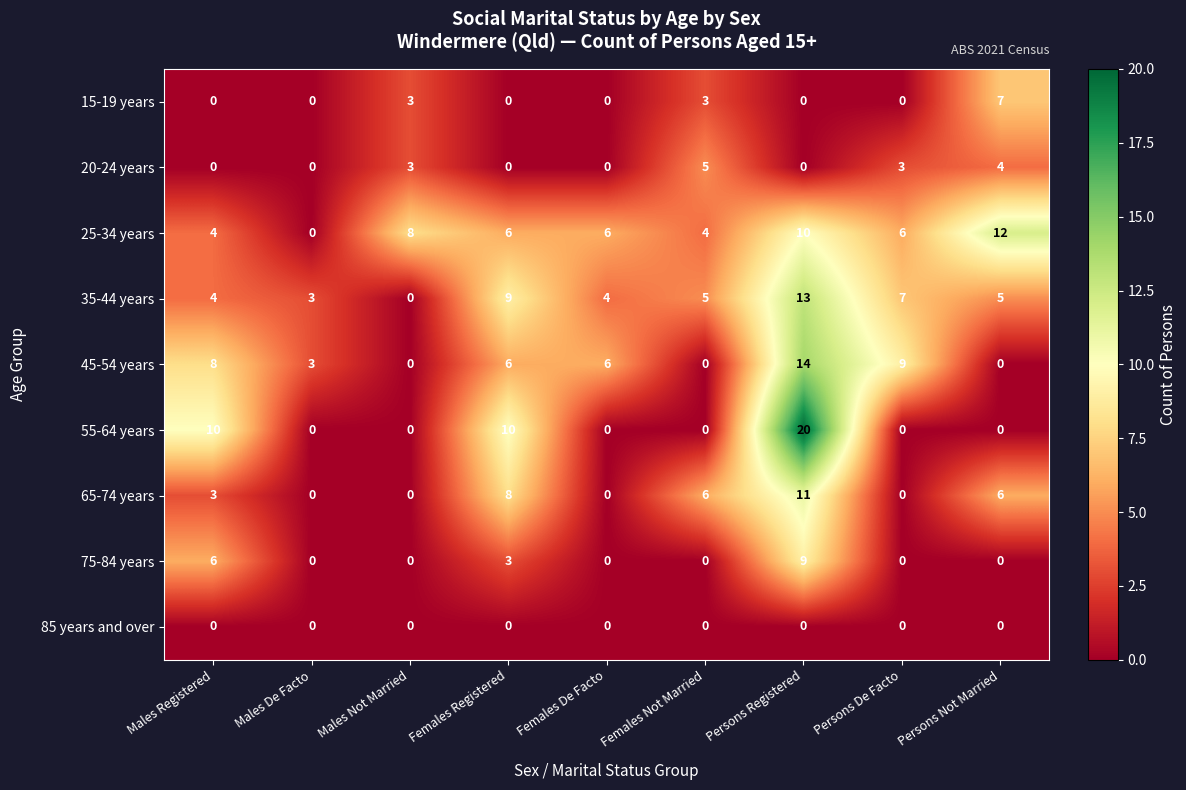

At how many categories does at least one series exceed 17?

1